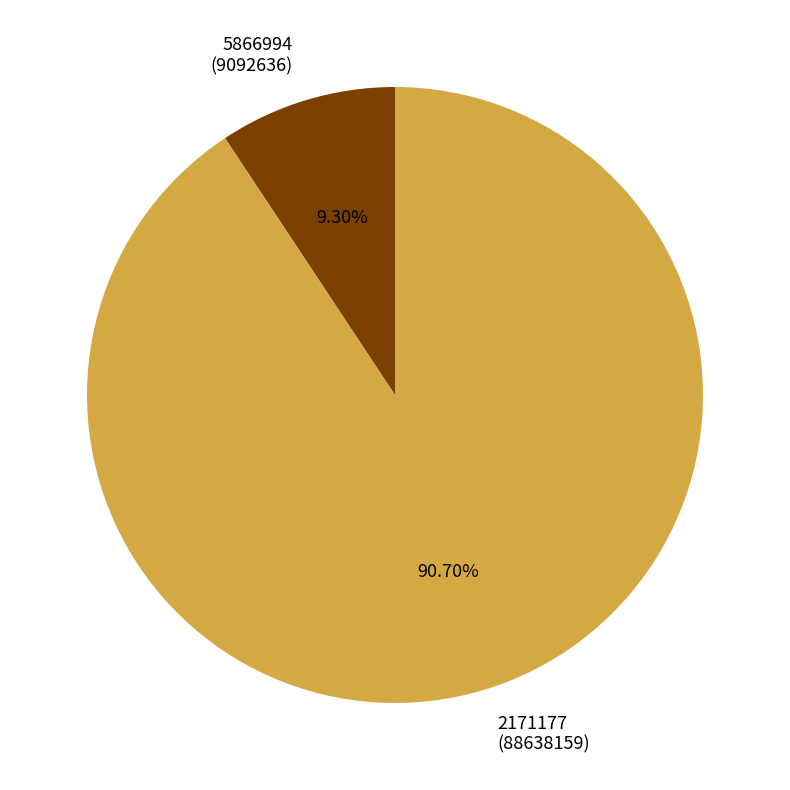

What percentage do 2171177 and 5866994 together represent?

100.0%